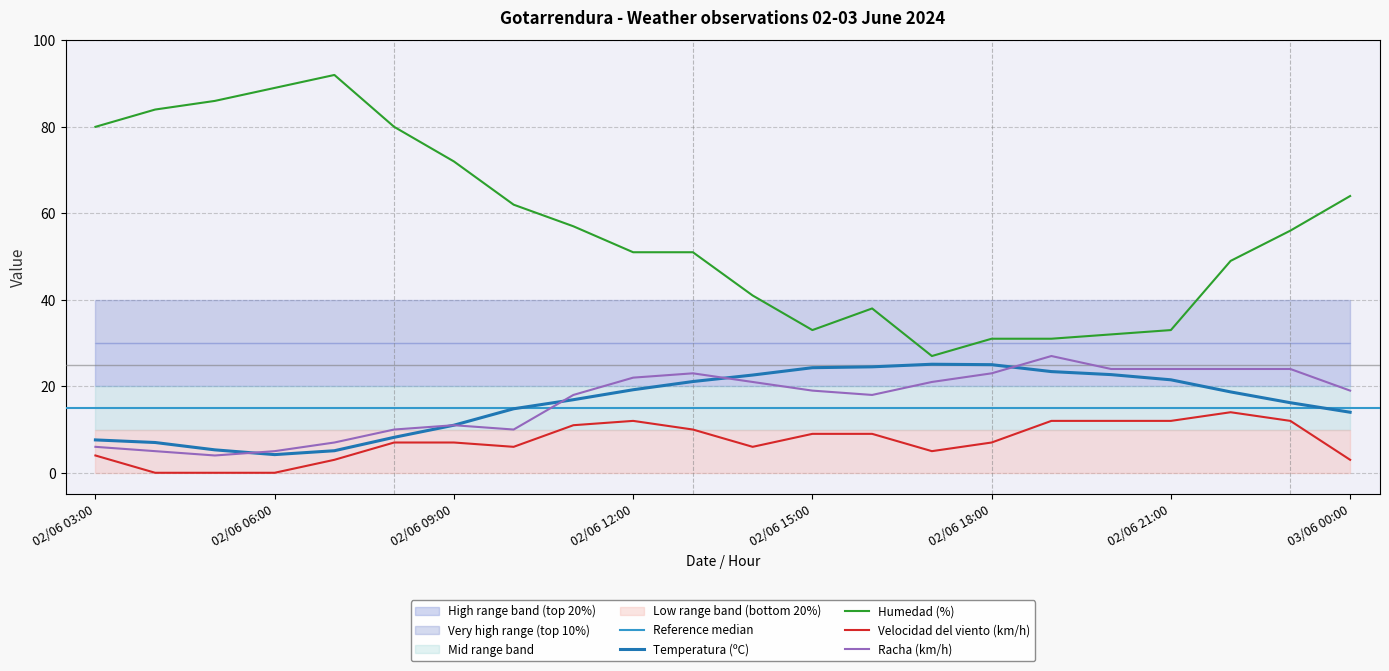

How many interior local peaks does the Velocidad del viento (km/h) series have?

2